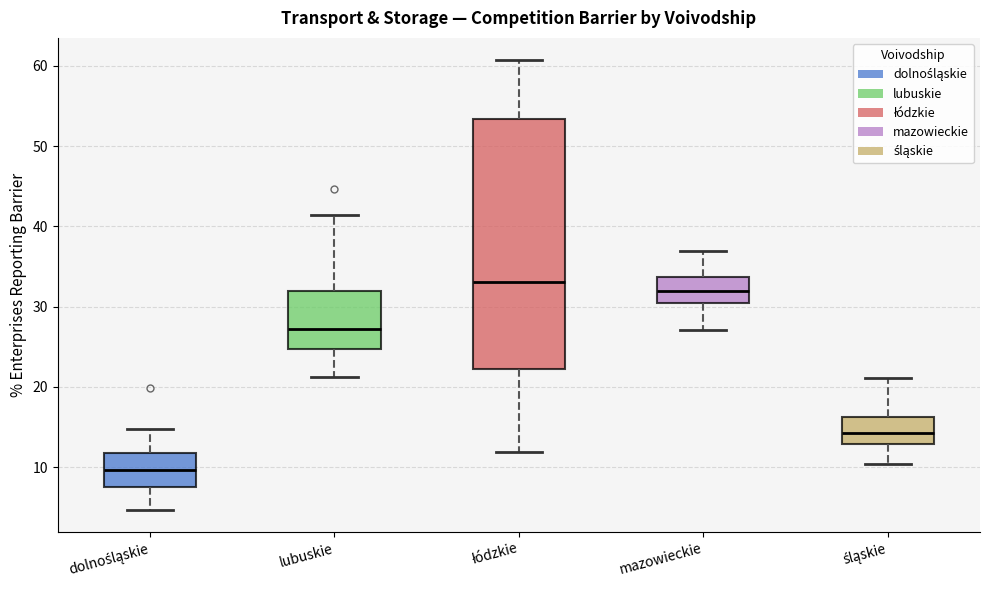

Which box is the tallest, from its lower edge to its upper edge?

łódzkie